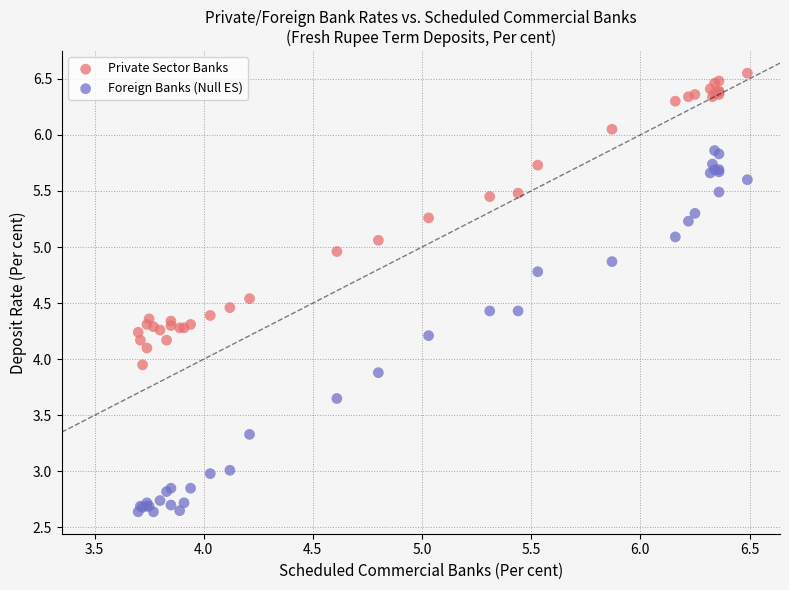

Which series reaches the maximum Y coordinate?

Private Sector Banks